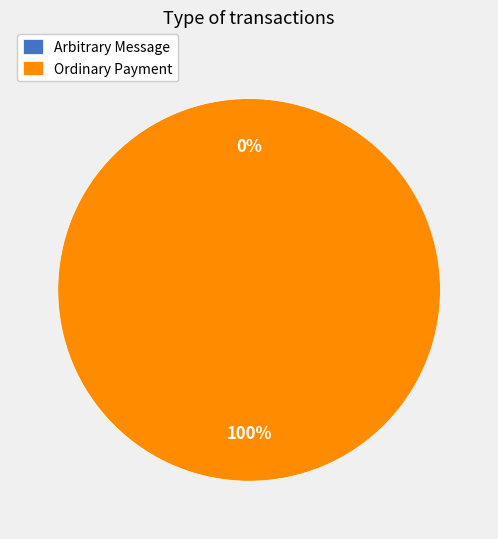

What percentage is the Ordinary Payment slice, to the nearest percent?

100%